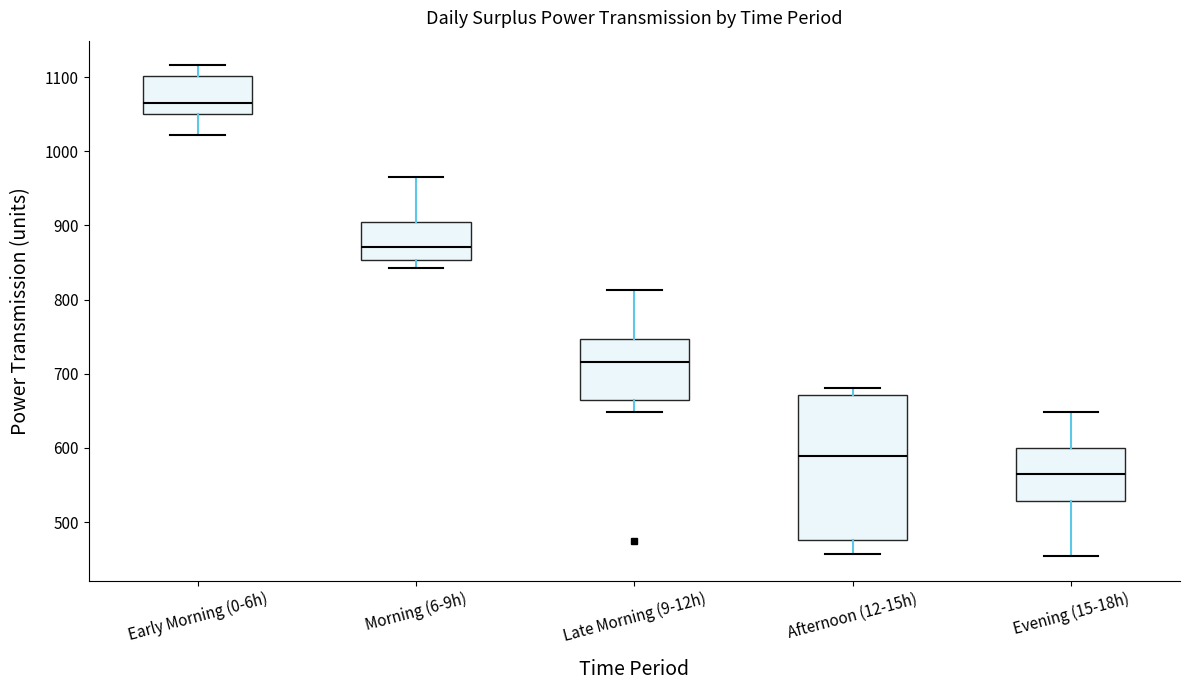

Where does the lower whisker of the box for Early Morning (0-6h) end on the y-axis? The values are not printed on the chart, so give them approximately, as read against the axis.

1020